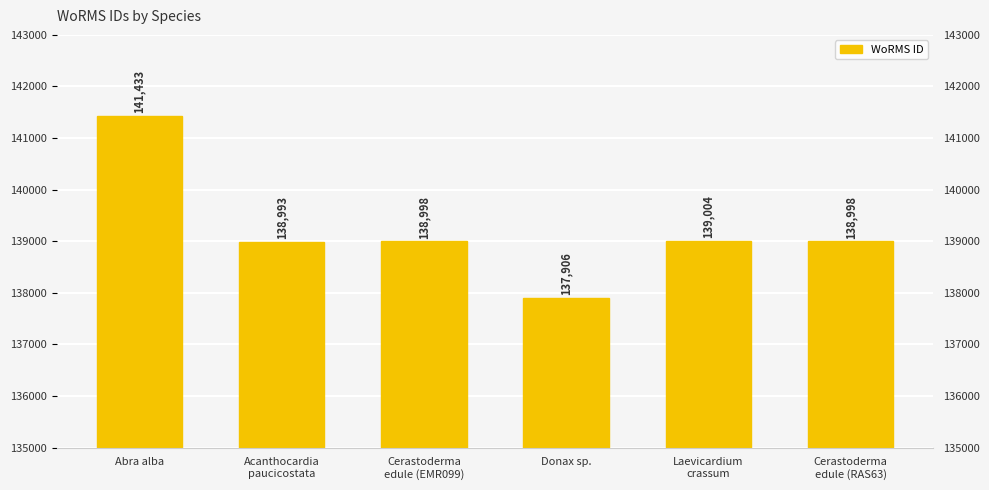

What position from the right is Acanthocardia
paucicostata?

5